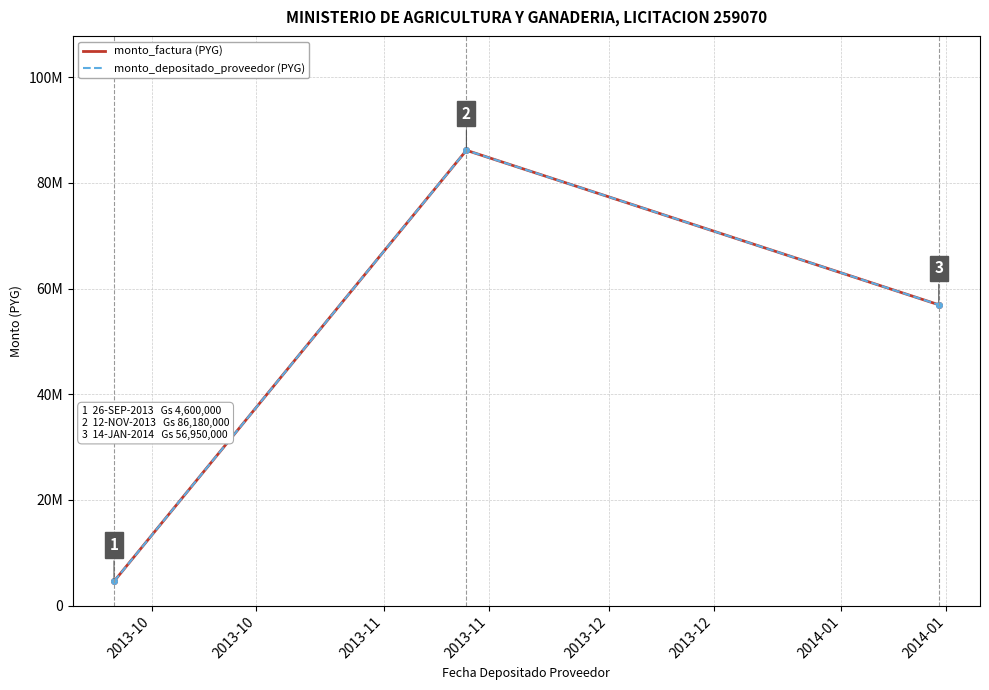

Does the chart have visible grid lines?

Yes